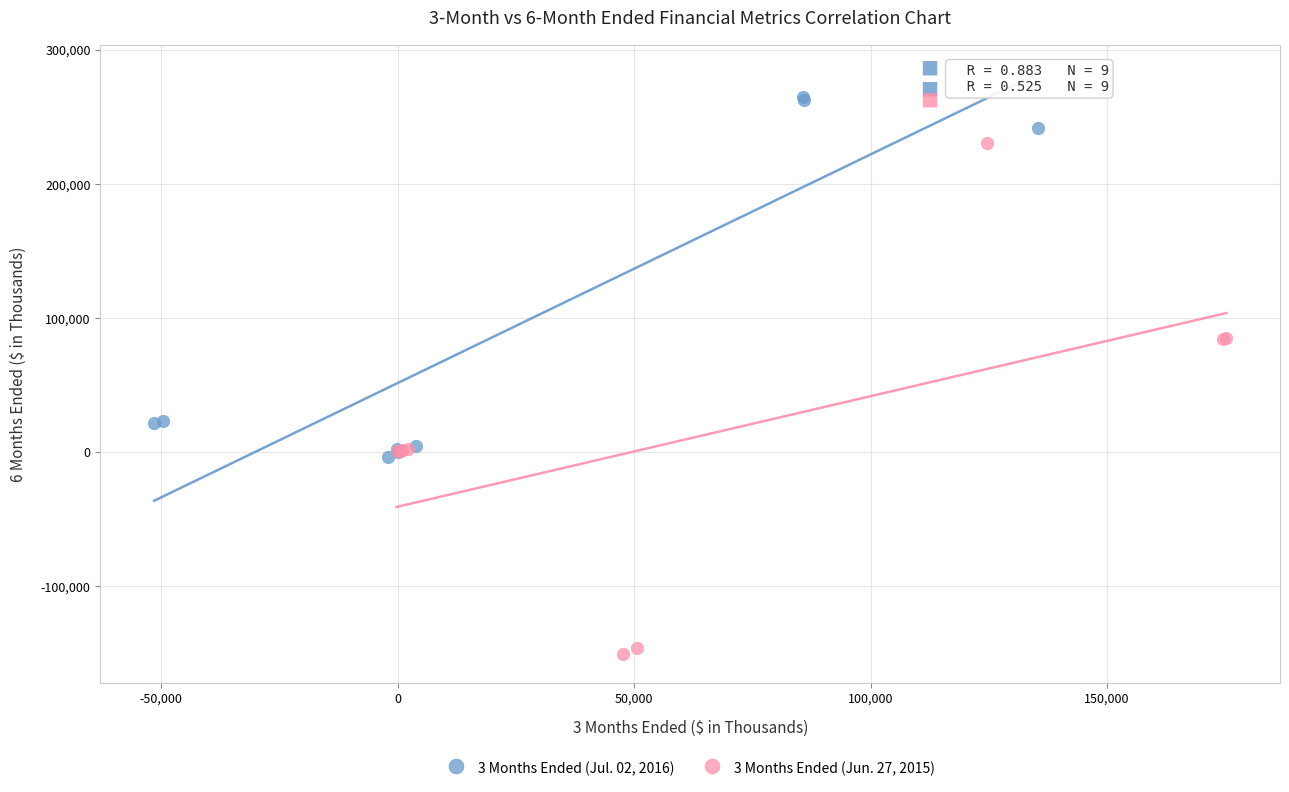

Which series has the largest Y range (max minus min)?

3 Months Ended (Jun. 27, 2015)